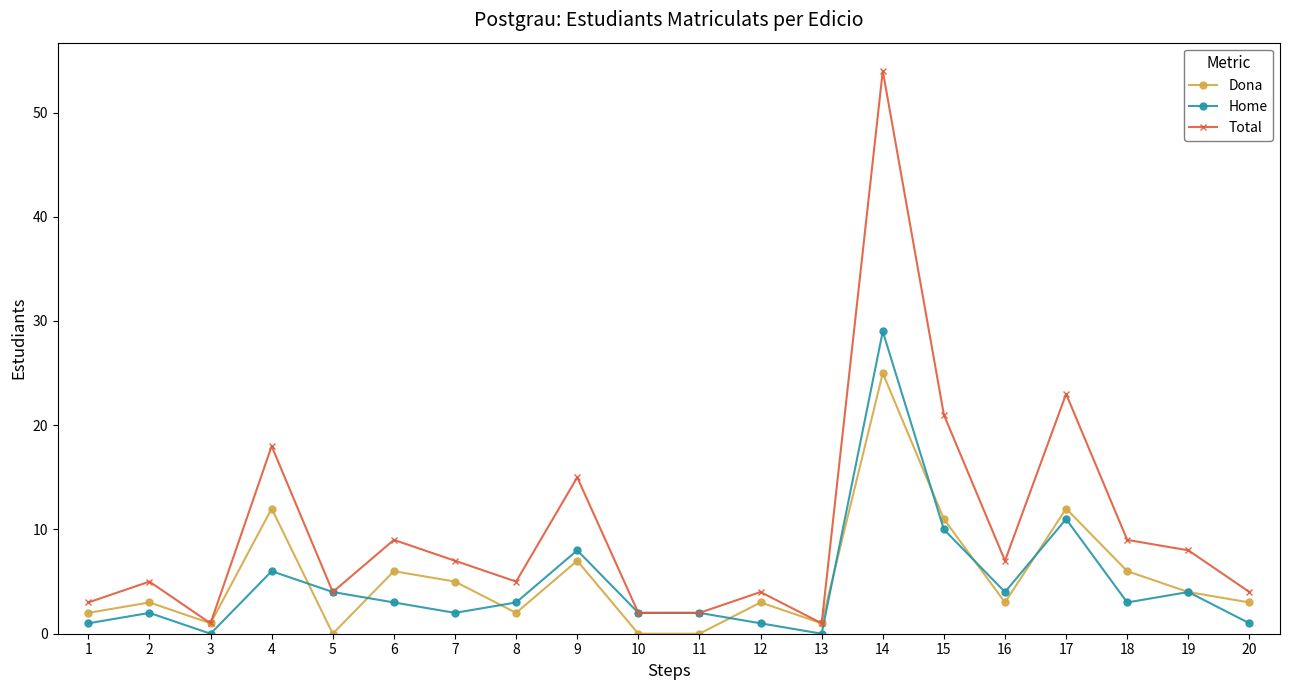

What is the difference between the Total values at 19 and 20?

4